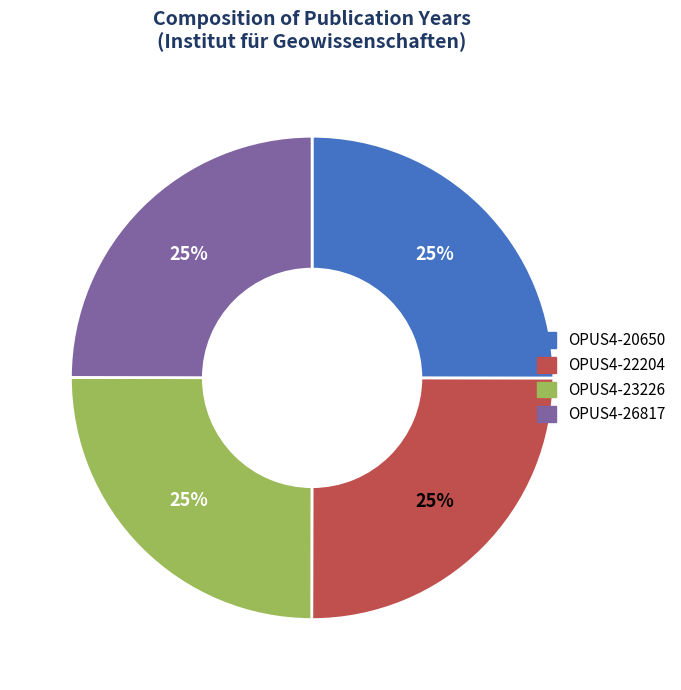

Count the number of slices in the pie.

4